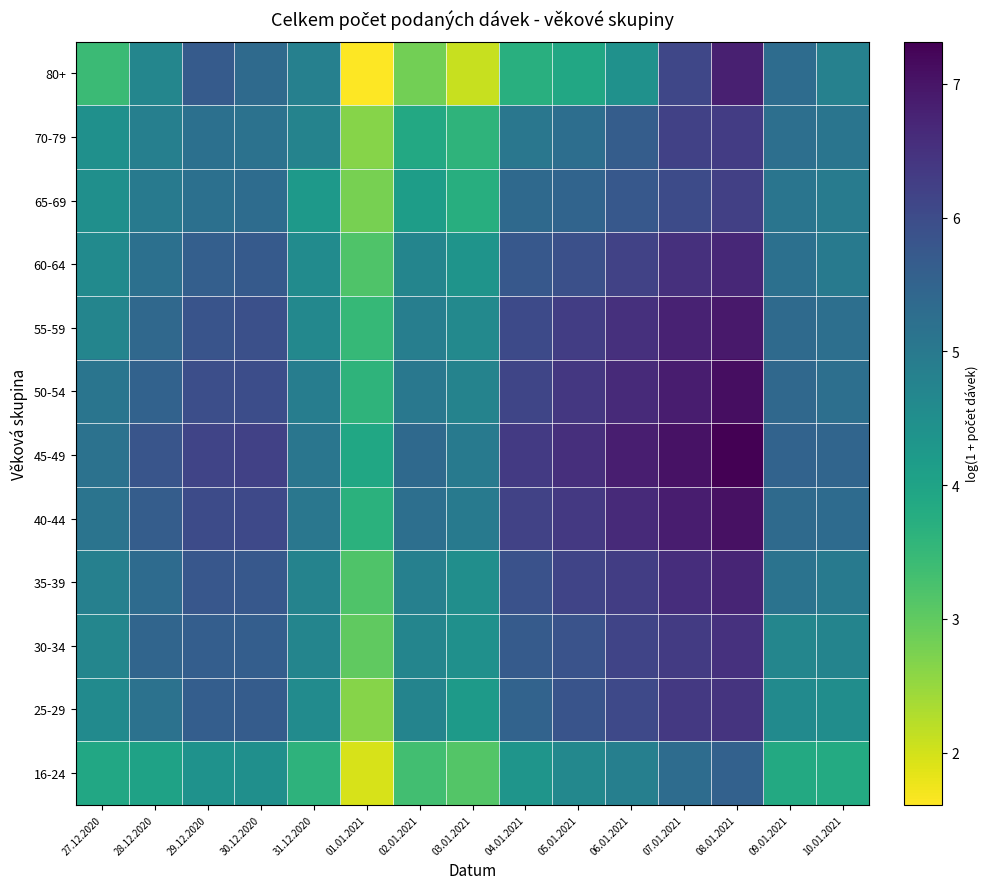

Rank the series at 05.01.2021 from lowest to highest value.

80+, 16-24, 70-79, 65-69, 25-29, 30-34, 60-64, 35-39, 55-59, 40-44, 50-54, 45-49